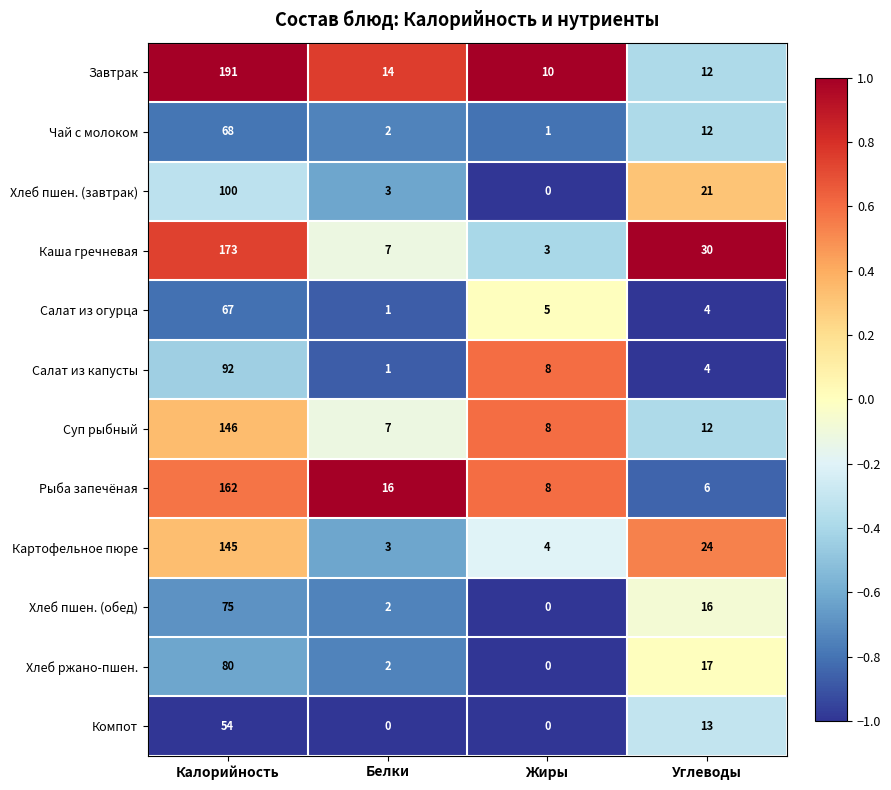

What is the spread (max minus min) of values at Калорийность?

137